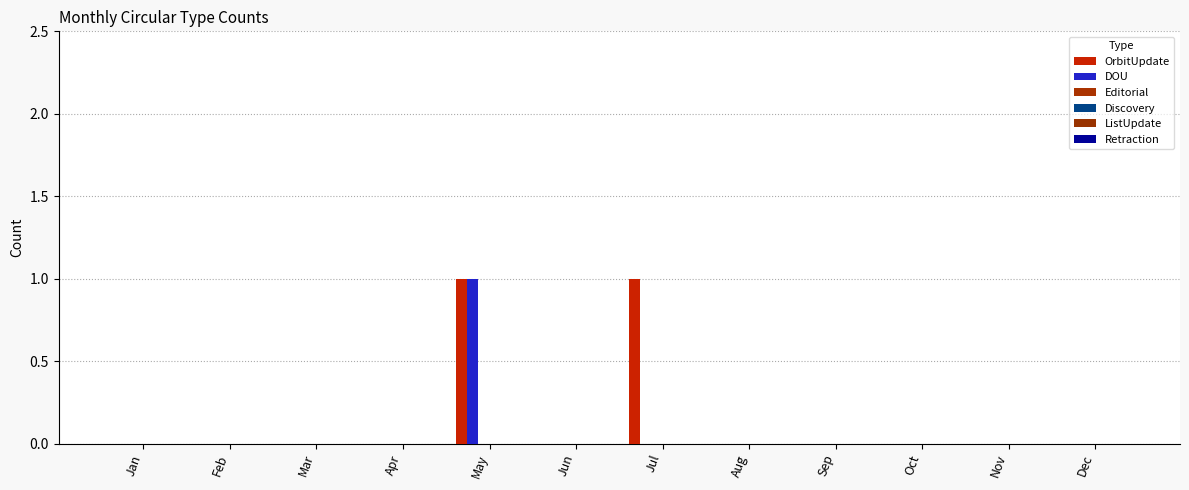

Reading right to left, transcribe all the data shown in this chart.

OrbitUpdate: 0	0	0	0	0	1	0	1	0	0	0	0
DOU: 0	0	0	0	0	0	0	1	0	0	0	0
Editorial: 0	0	0	0	0	0	0	0	0	0	0	0
Discovery: 0	0	0	0	0	0	0	0	0	0	0	0
ListUpdate: 0	0	0	0	0	0	0	0	0	0	0	0
Retraction: 0	0	0	0	0	0	0	0	0	0	0	0